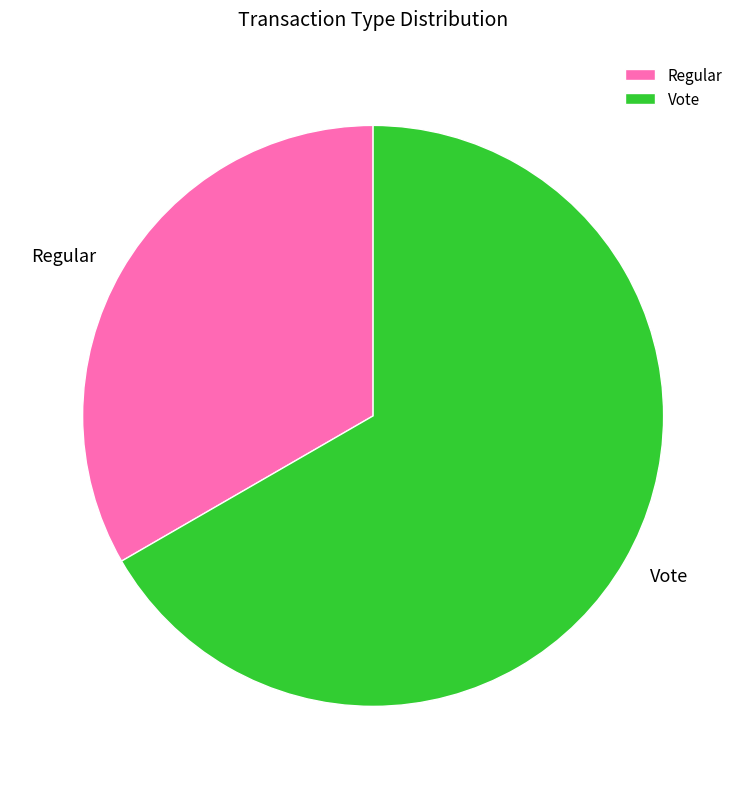

Approximately how many times larger is the value at Regular compared to Vote?

0.5